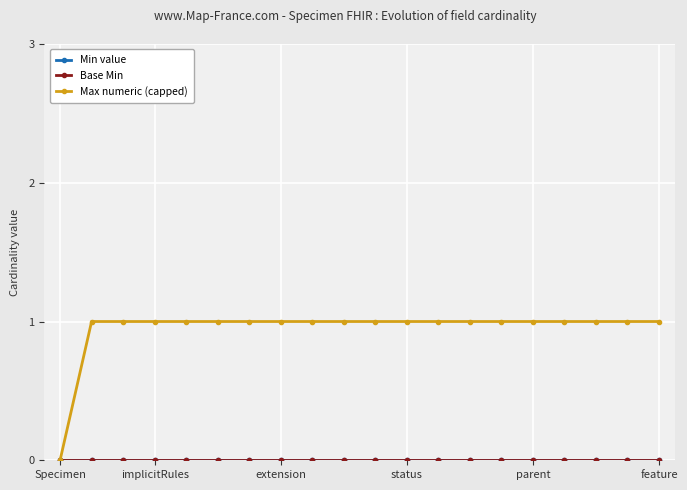

True or false: Base Min has more than 2 interior local peaks.

False